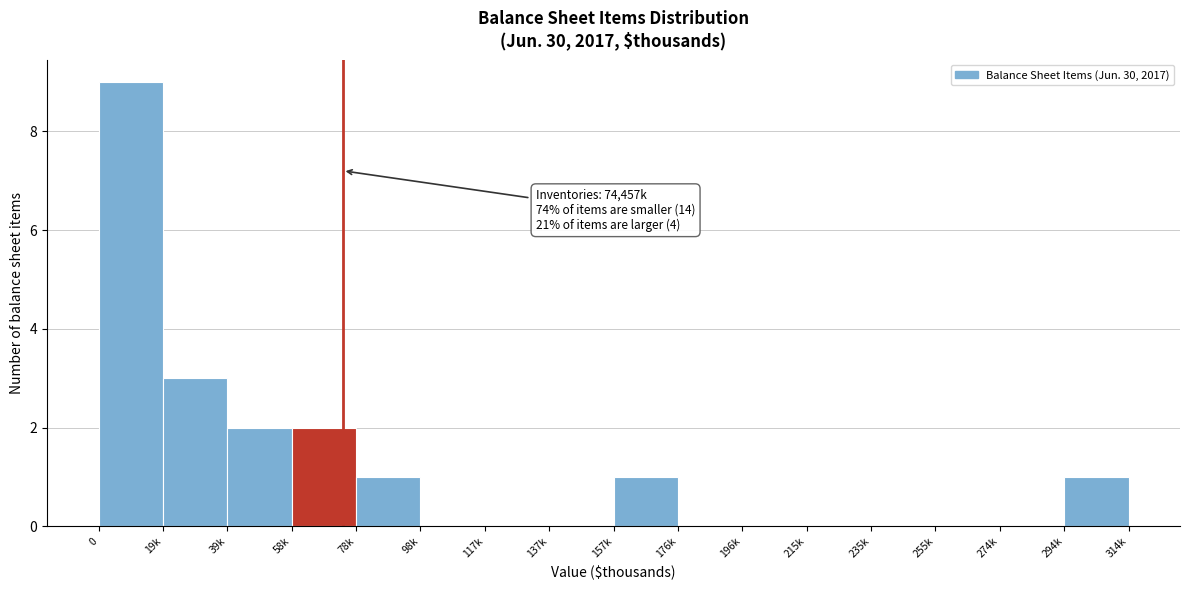

Reading left to right, list all the values displayed in this chart.

0=9	19k=3	39k=2	58k=2	78k=1	98k=0	117k=0	137k=0	157k=1	176k=0	196k=0	215k=0	235k=0	255k=0	274k=0	294k=1